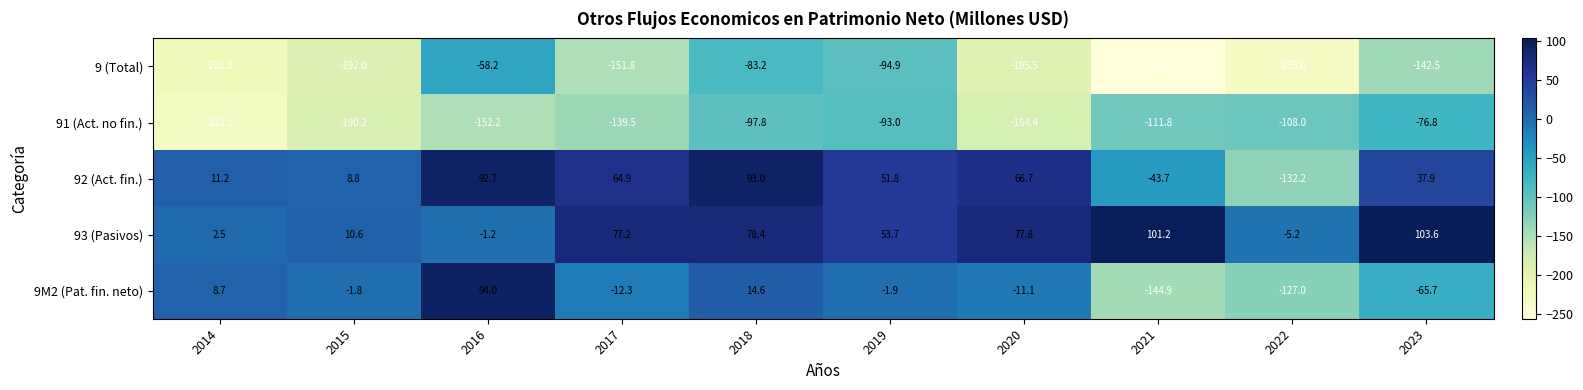

The 9 (Total) series shows -94.9 at 2019. True or false?

True